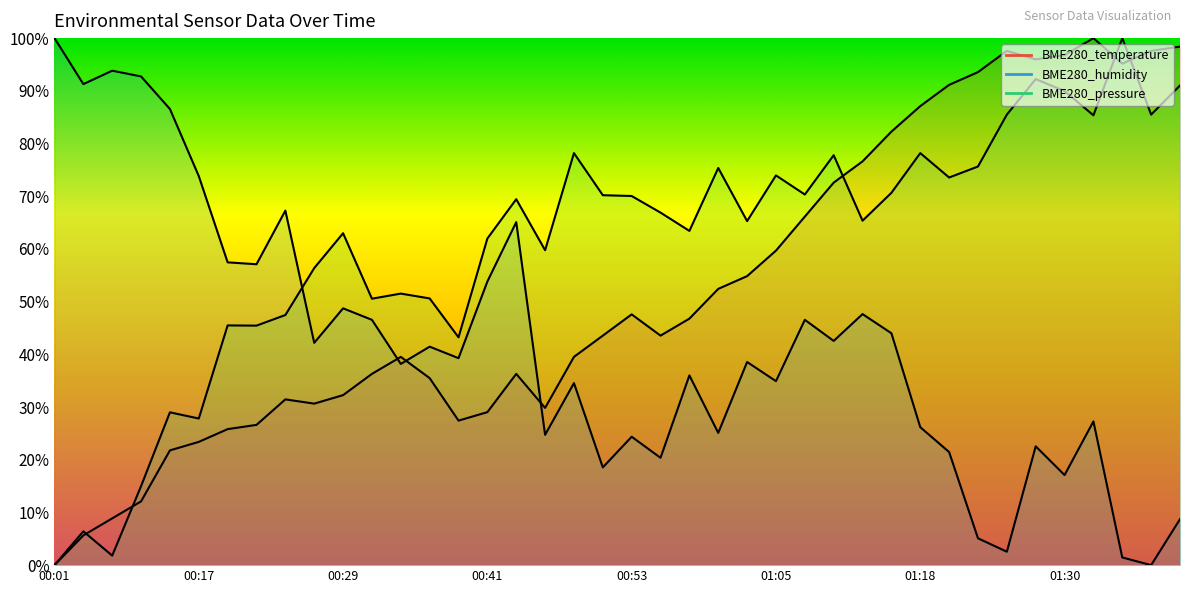

After their last crossing, which series has the higher values: BME280_humidity or BME280_temperature?

BME280_temperature